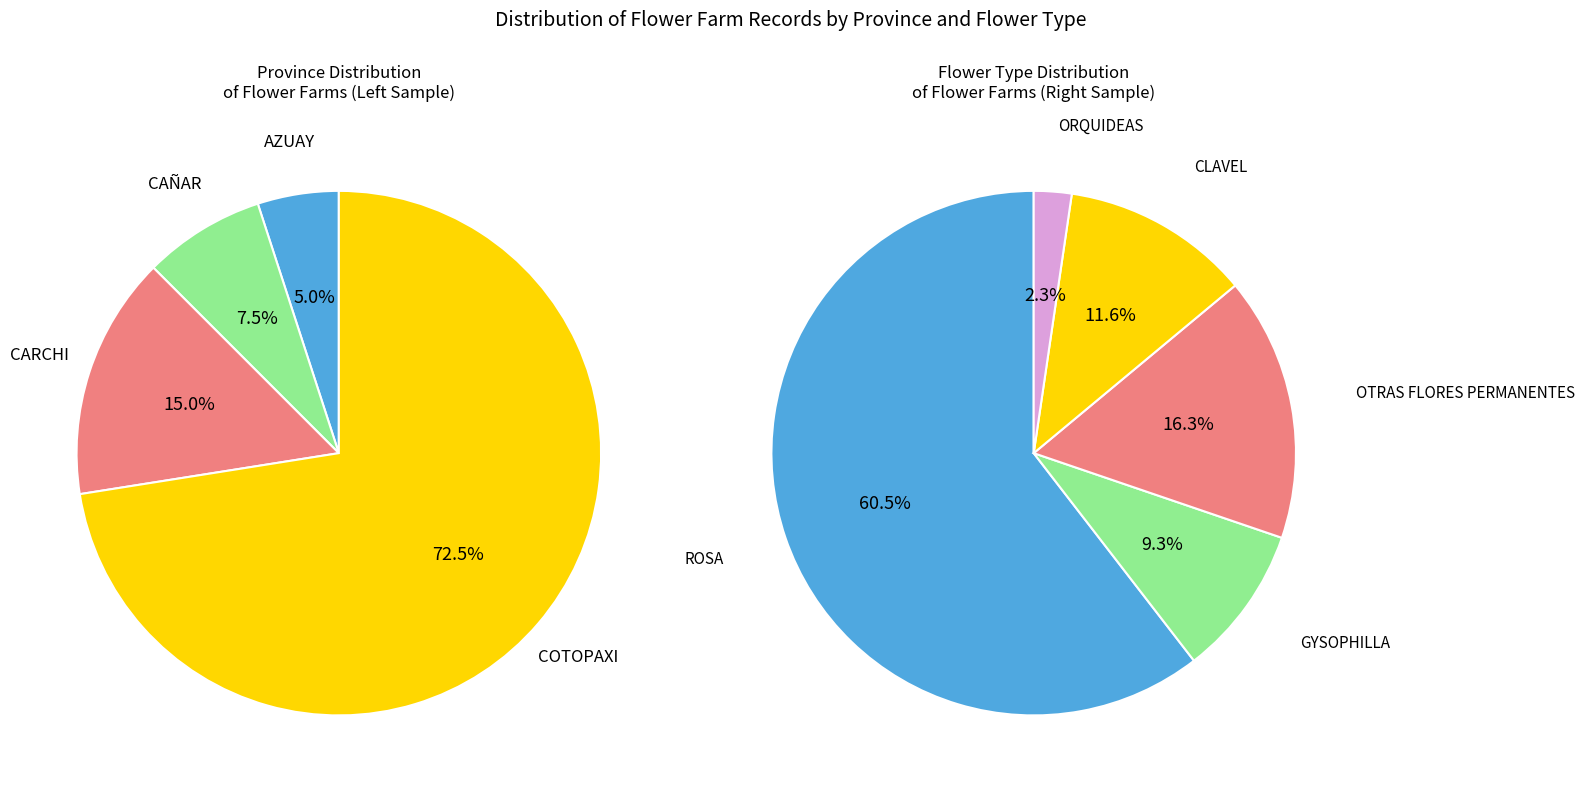

To the nearest percent, what is the average slice percentage?

25%